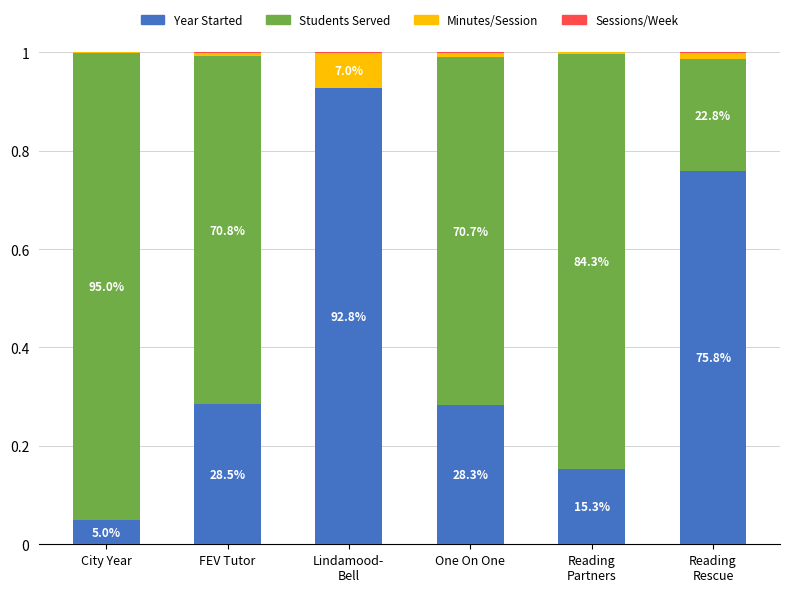

Does the chart contain stacked bars?

Yes